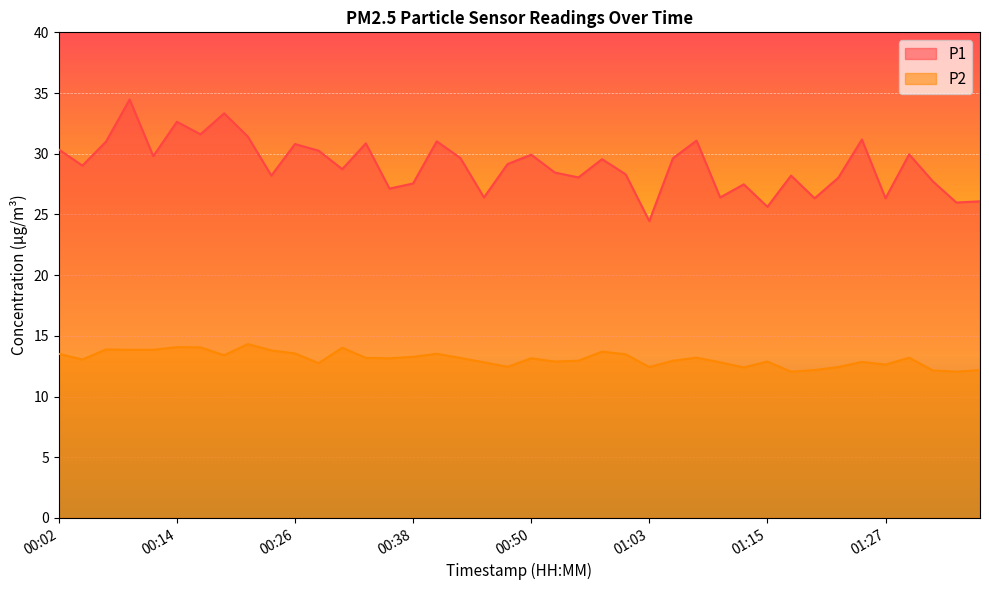

Rank the series at 00:11 from lowest to highest value.

P2, P1